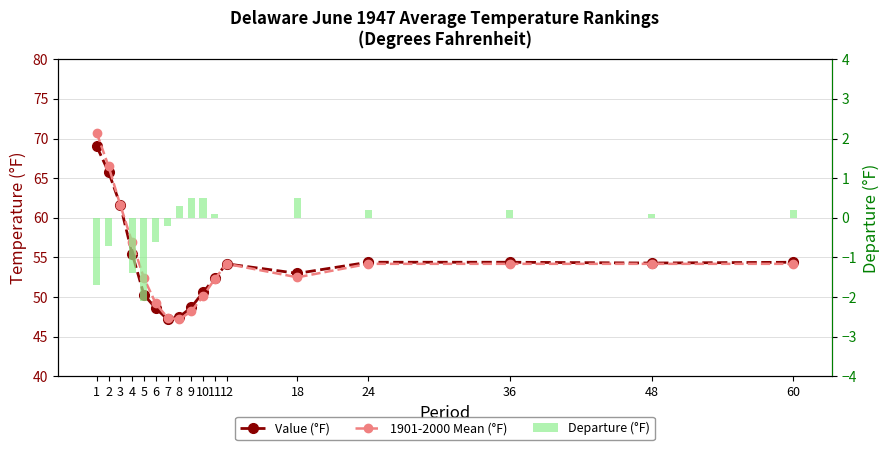

How many positive values does the Departure (°F) series have?

9